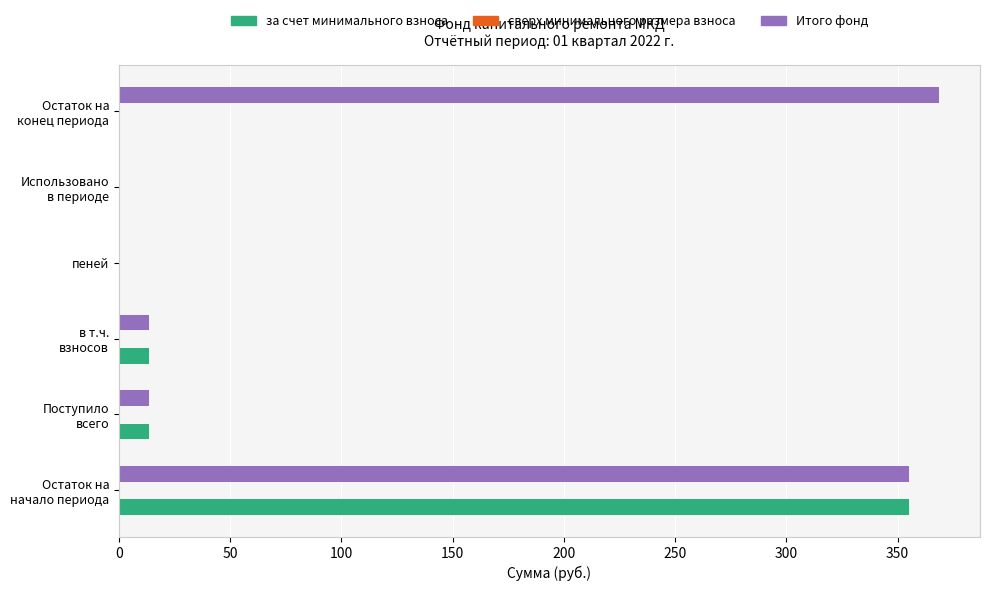

Count the number of data series in this chart.

2